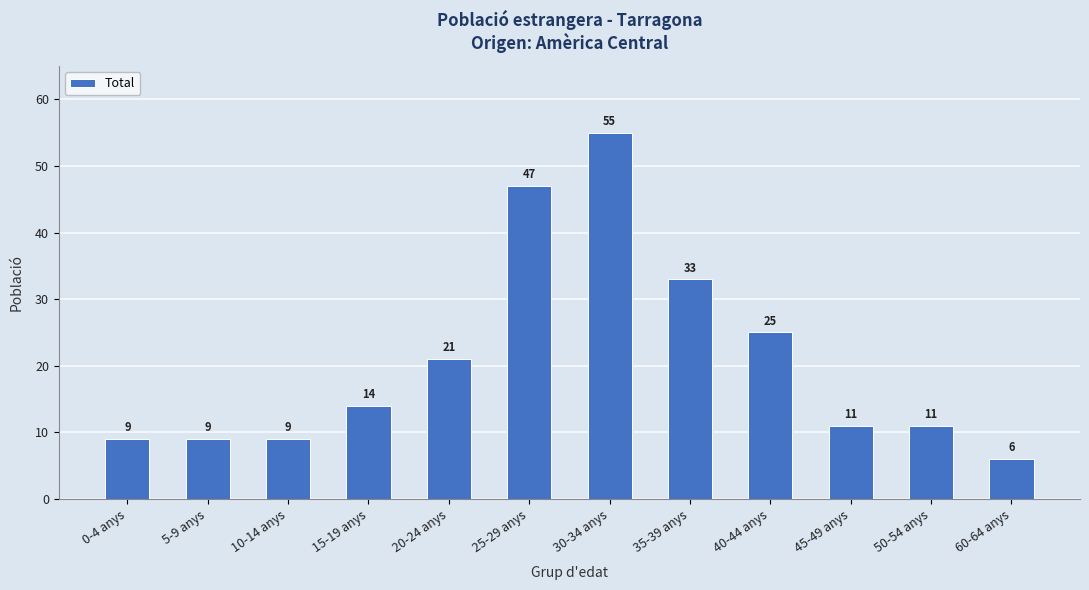

What is the sum of all values?

250